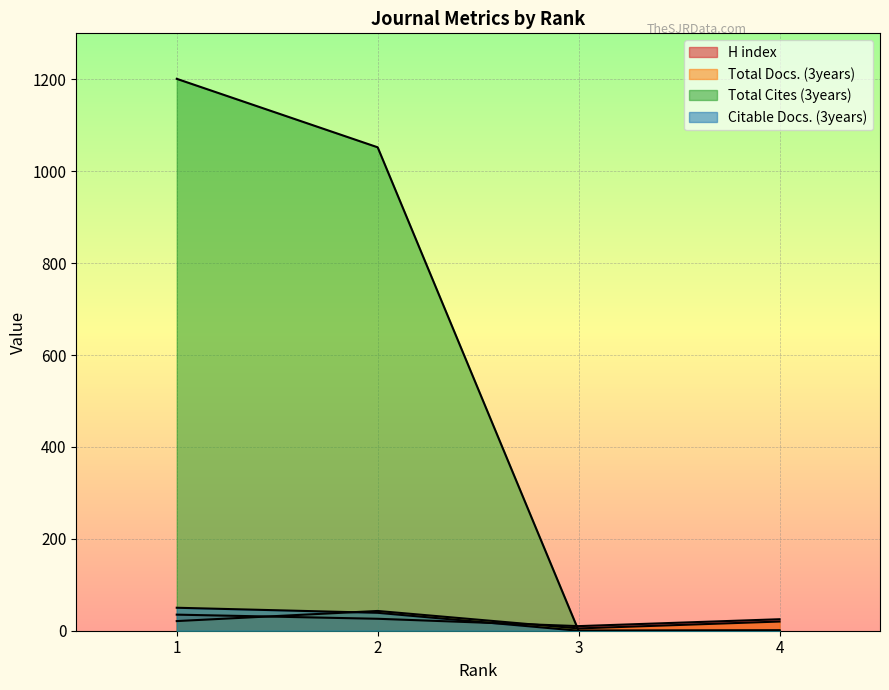

What is the sum of the Total Docs. (3years) values at 2 and 4?

63